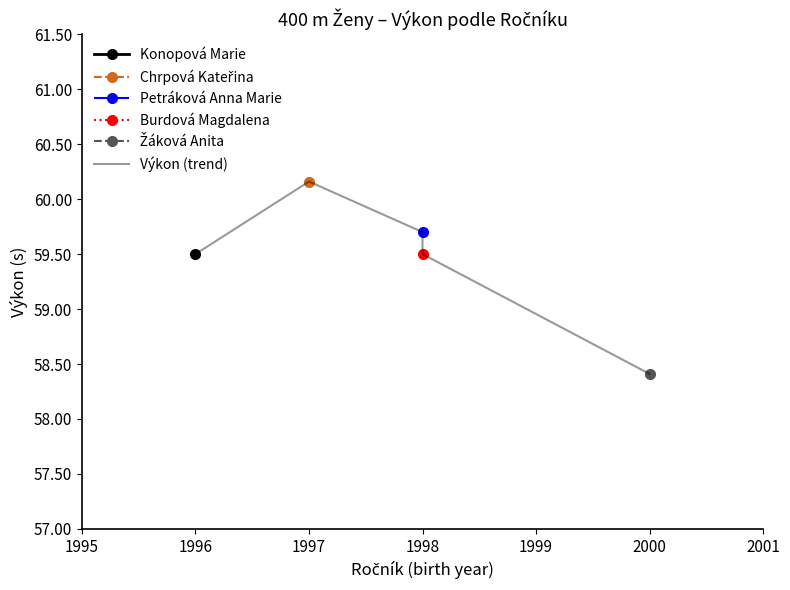

What is the maximum value shown in the chart?

60.2